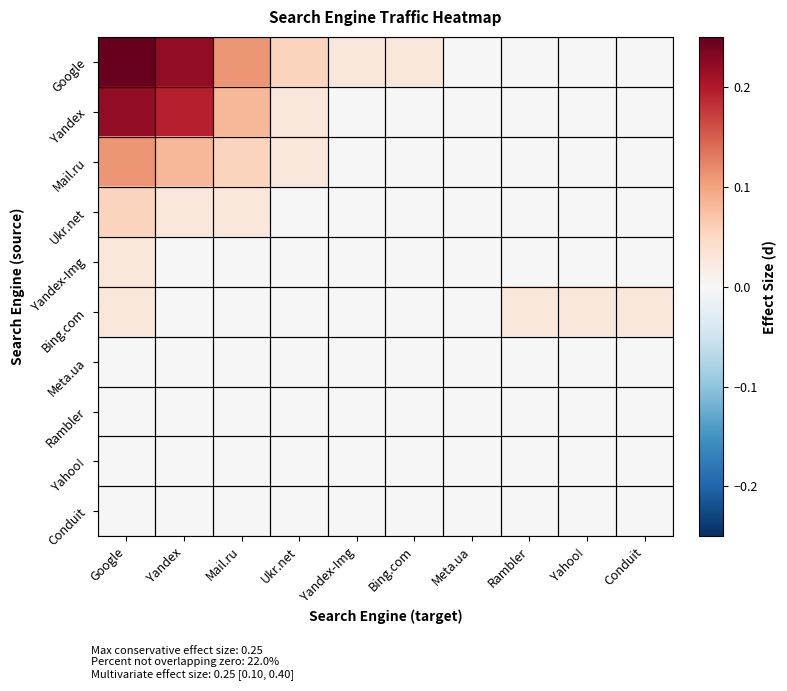

How many series are shown in this chart?

10